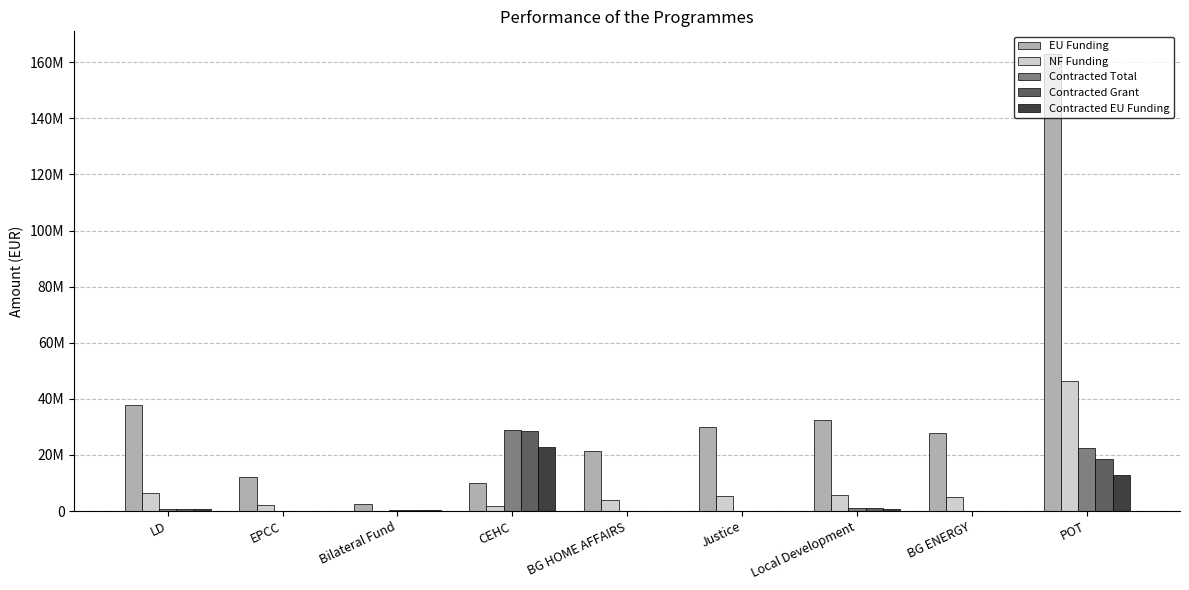

What is the label of the 6th bar from the right?

CEHC